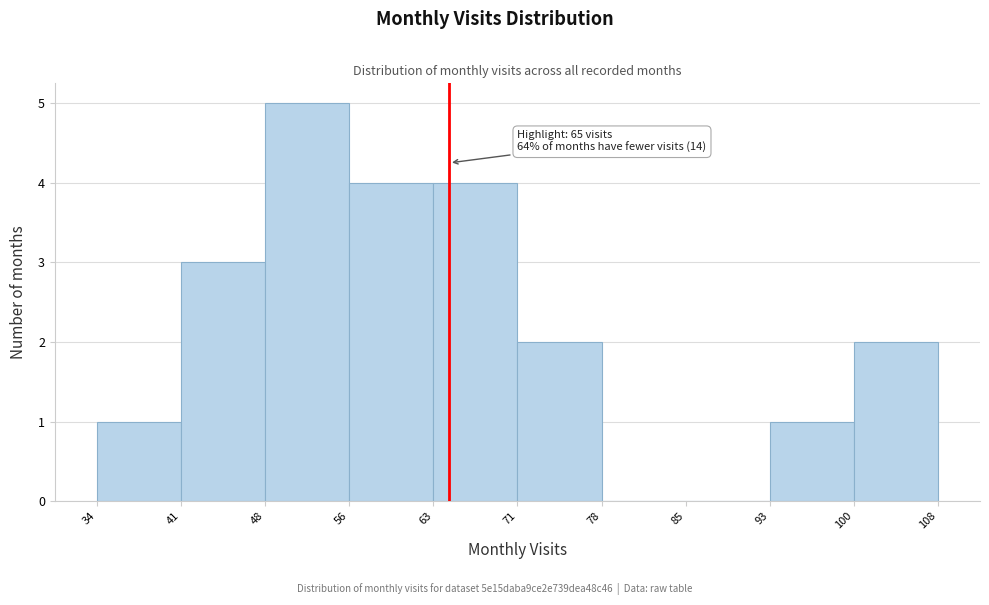

Which range on the x-axis has the tallest bar?

48 to 56